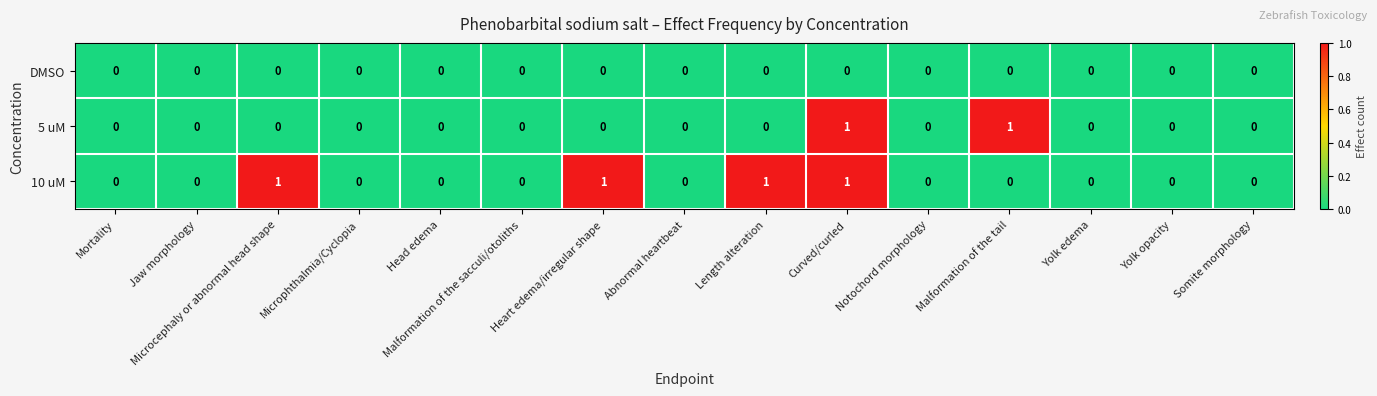

True or false: 10 uM has a value of 0 at Somite morphology.

True